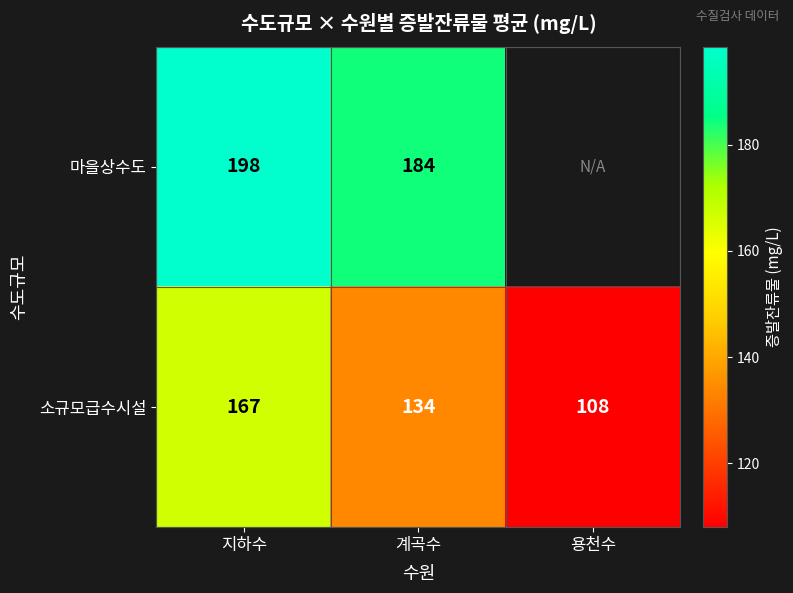

The value of 마을상수도 at 계곡수 is 284.6. True or false?

False